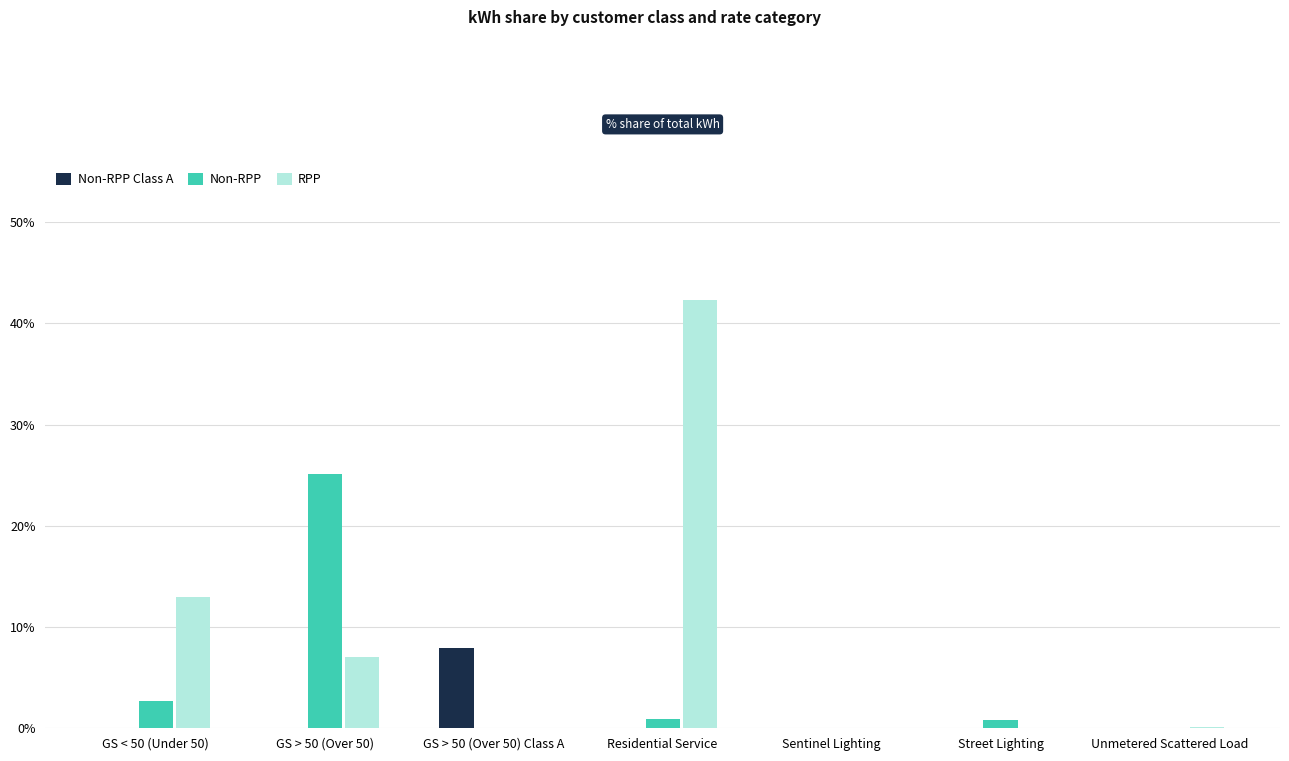

At which category is the sum across all series the highest?

Residential Service